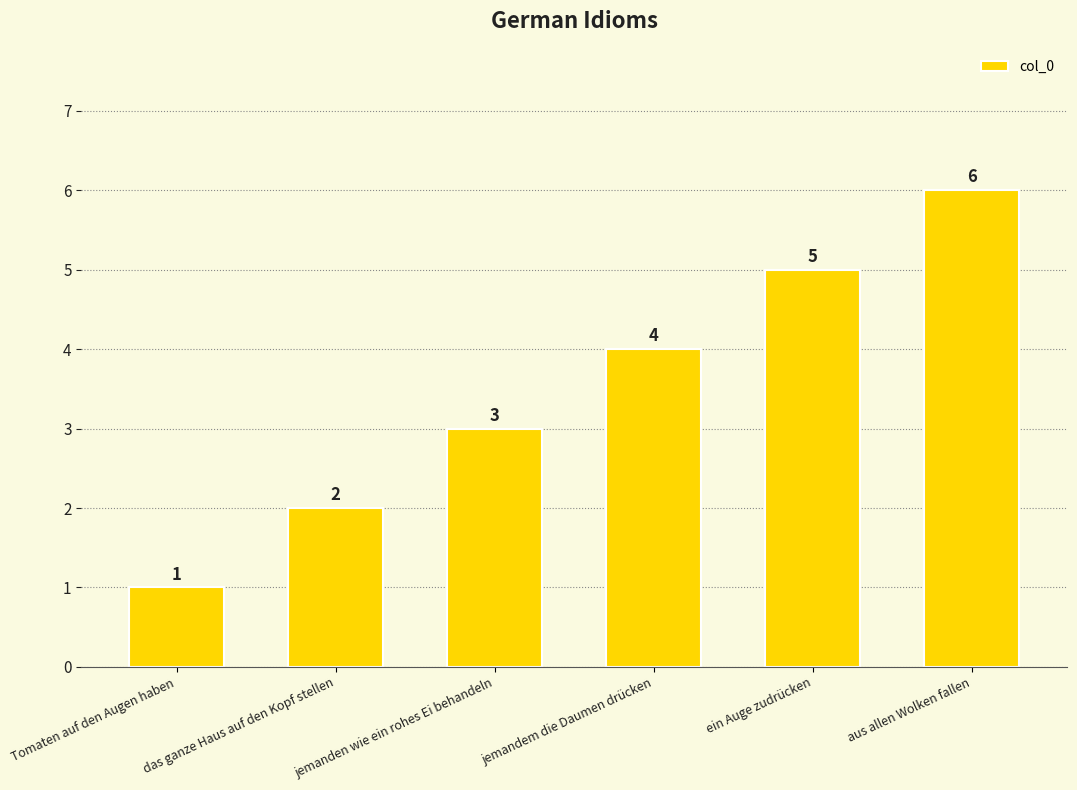

The value at aus allen Wolken fallen is 3. True or false?

False